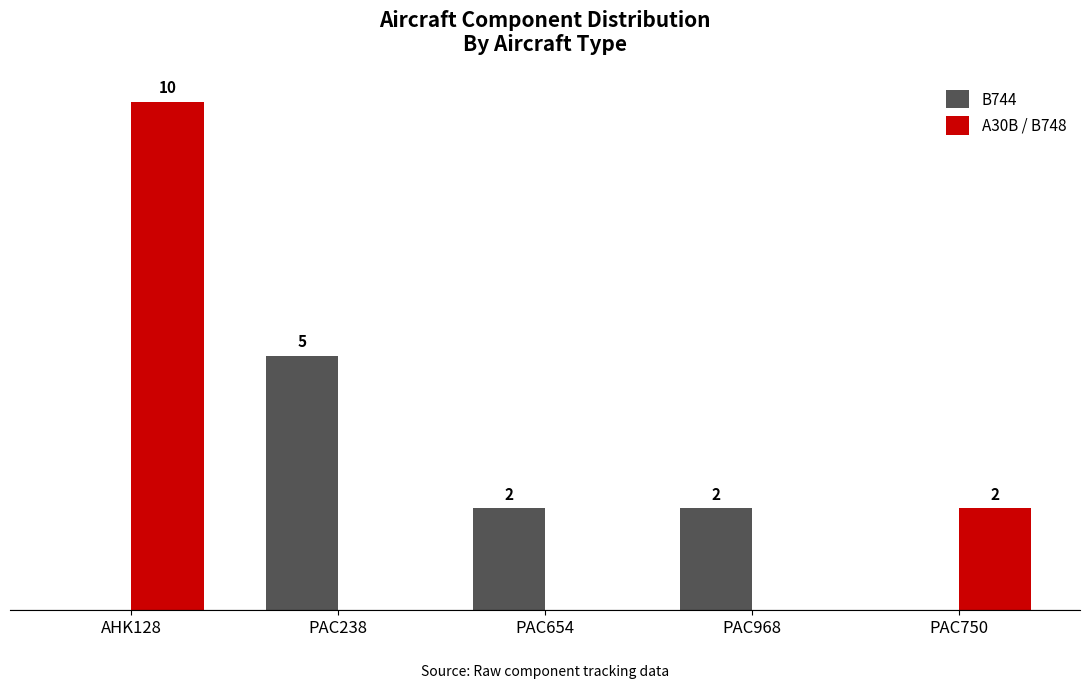

Which category has the highest value across all series?

AHK128